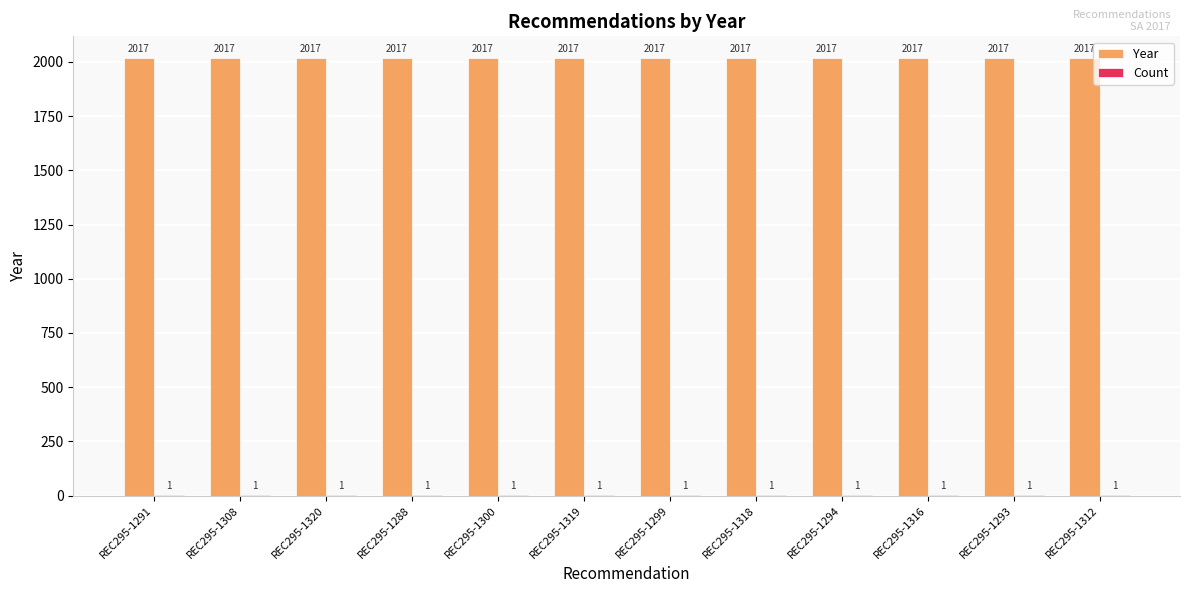

What is the total value across all series at REC295-1294?

2018